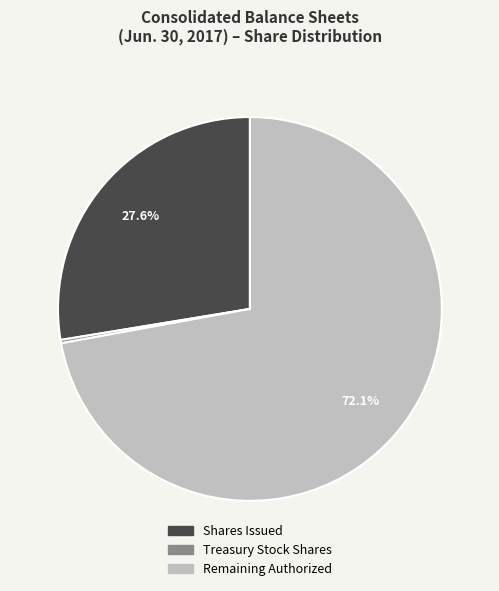

Do Remaining Authorized and Shares Issued together represent more than half of the pie?

Yes